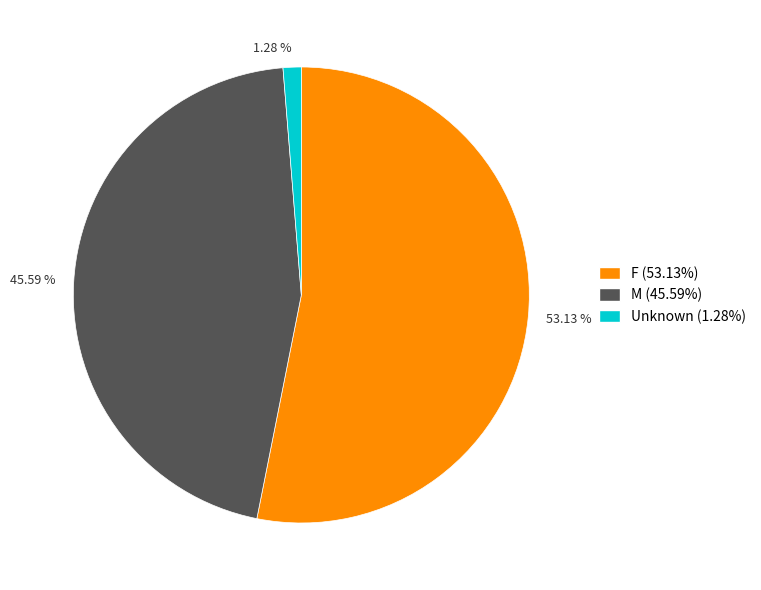

Which category accounts for the majority?

F